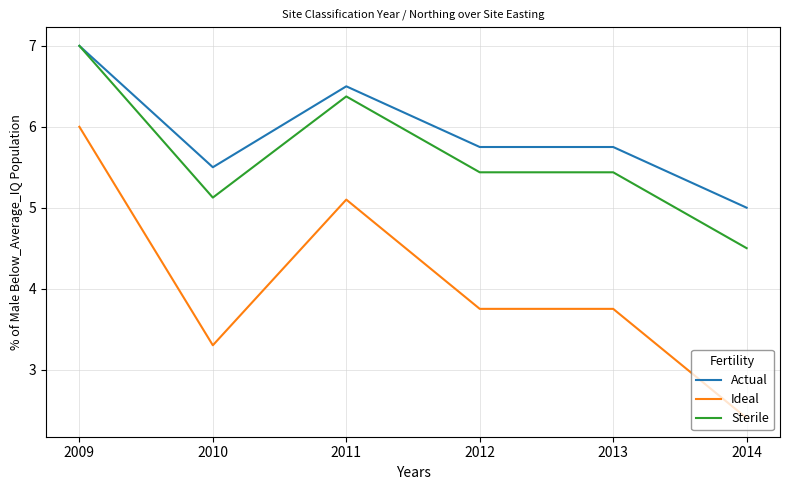

Which series has the largest total across all categories?

Actual